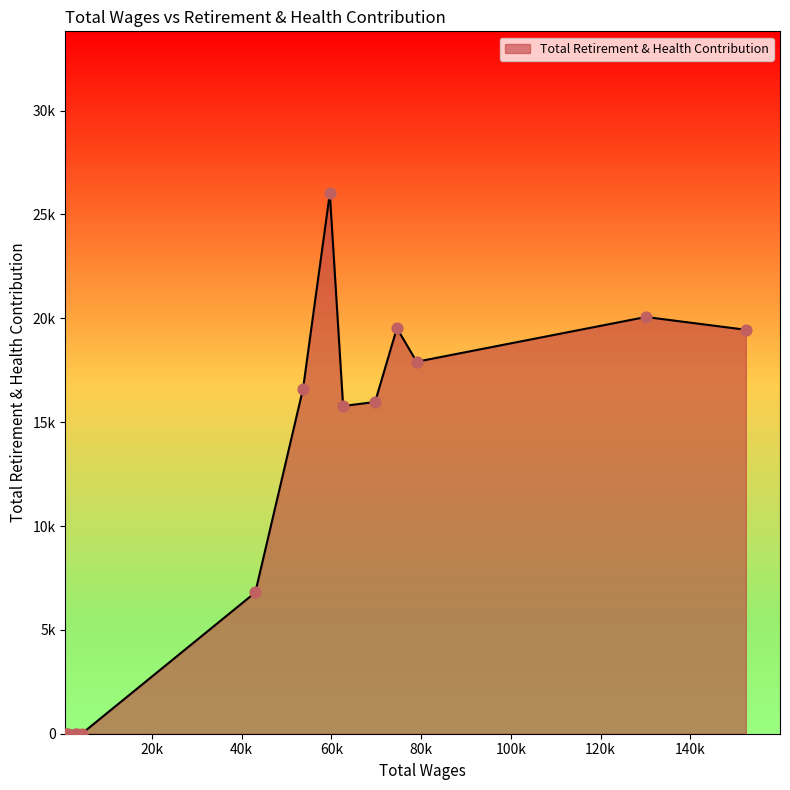

What is the change in value from 152377.0 to 59651.0?

+6564